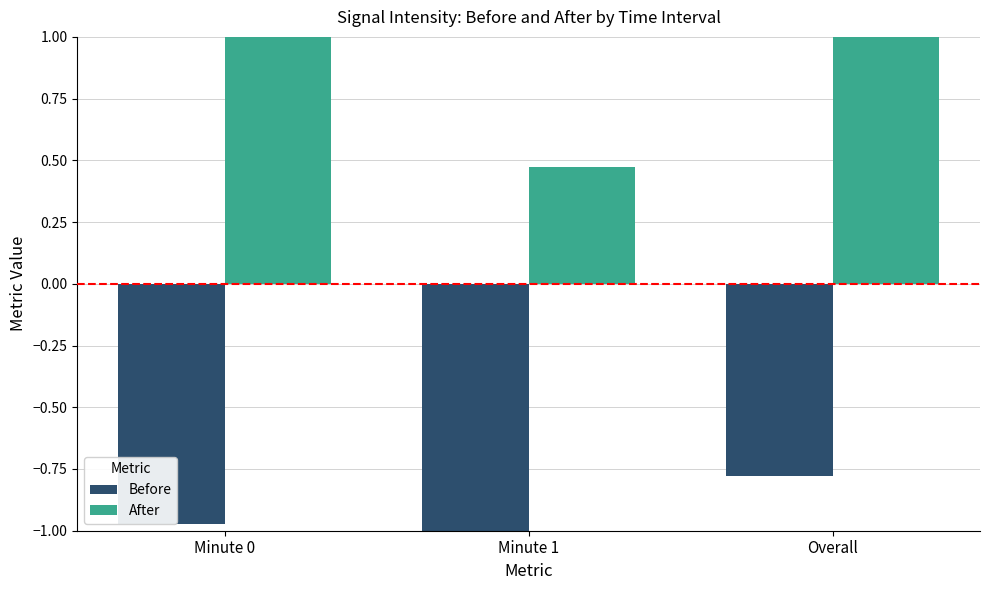

What is the label of the 2nd bar from the left?

Minute 1